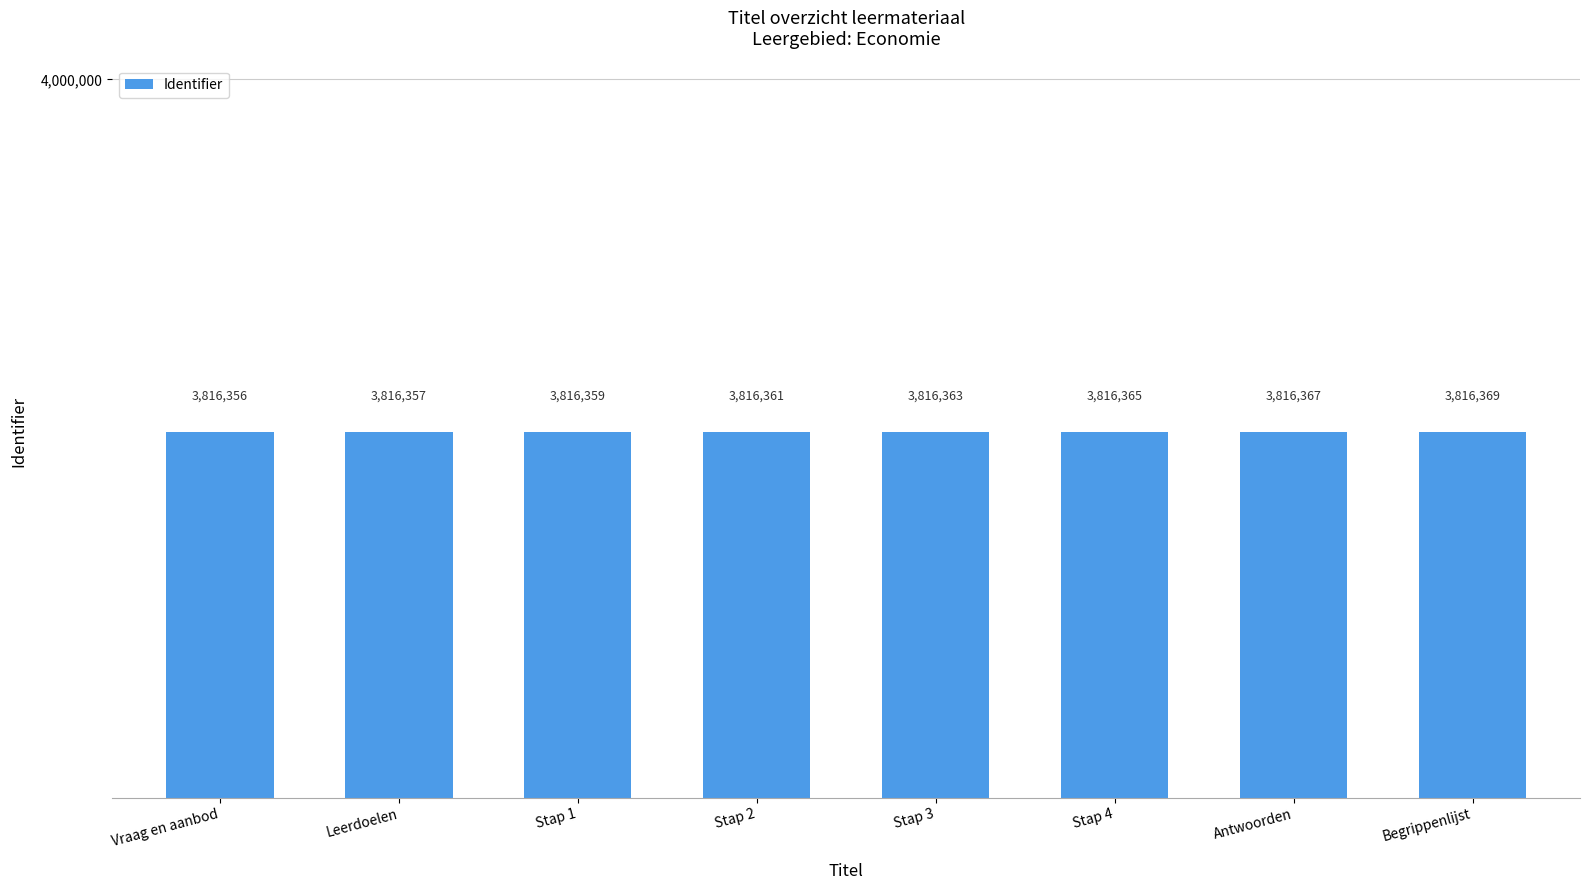

Count the values in the range 3816359 to 3816367.

5